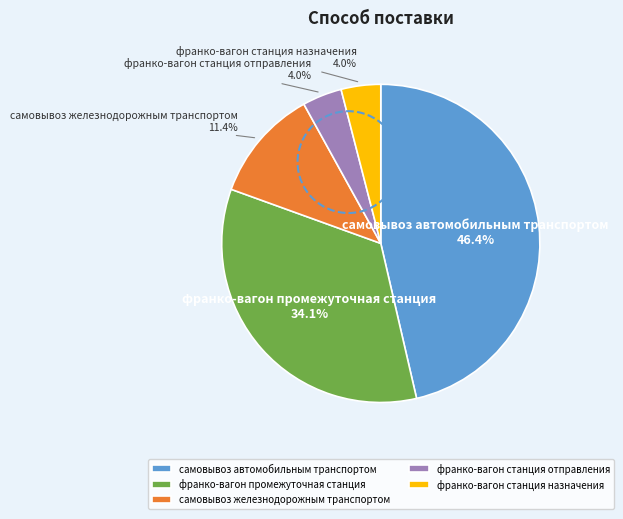

True or false: франко-вагон станция отправления accounts for 4% of the total.

True